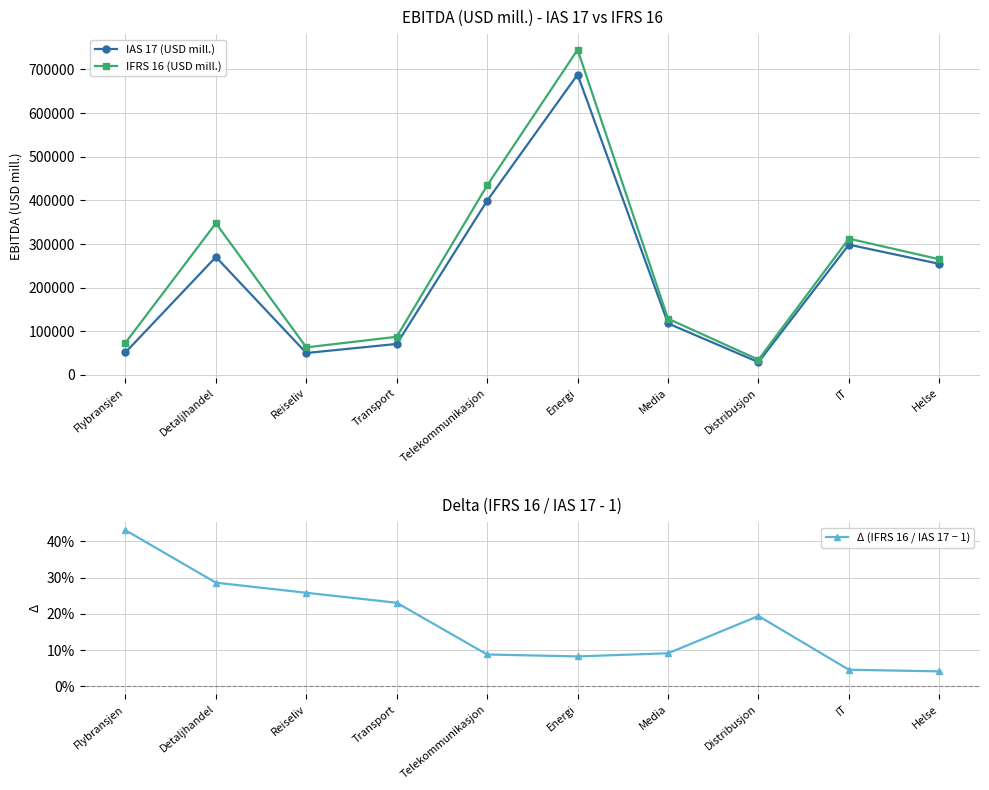

Count the number of data series in this chart.

3